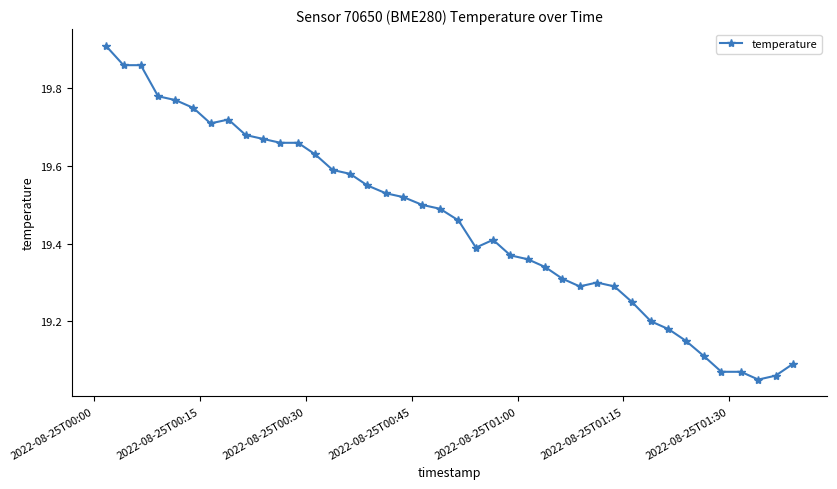

What is the sum of all values?

778.2